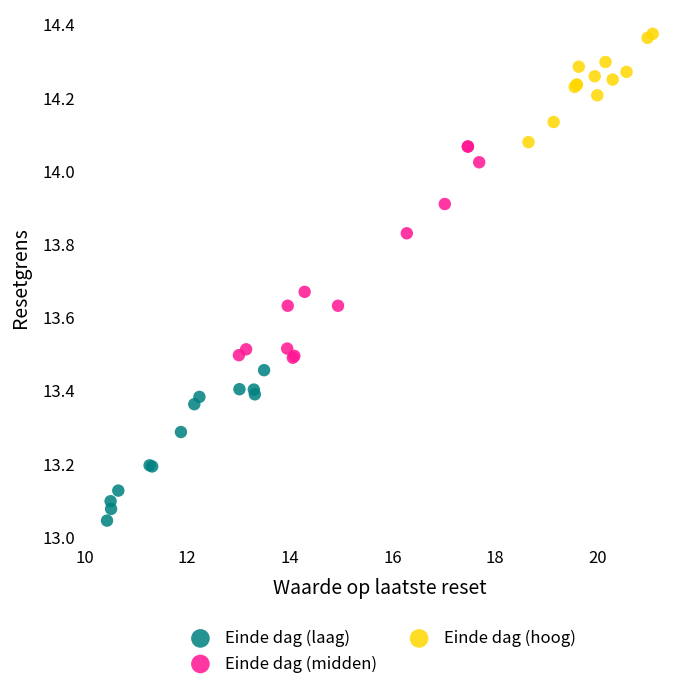

Which series has the largest Y range (max minus min)?

Einde dag (midden)